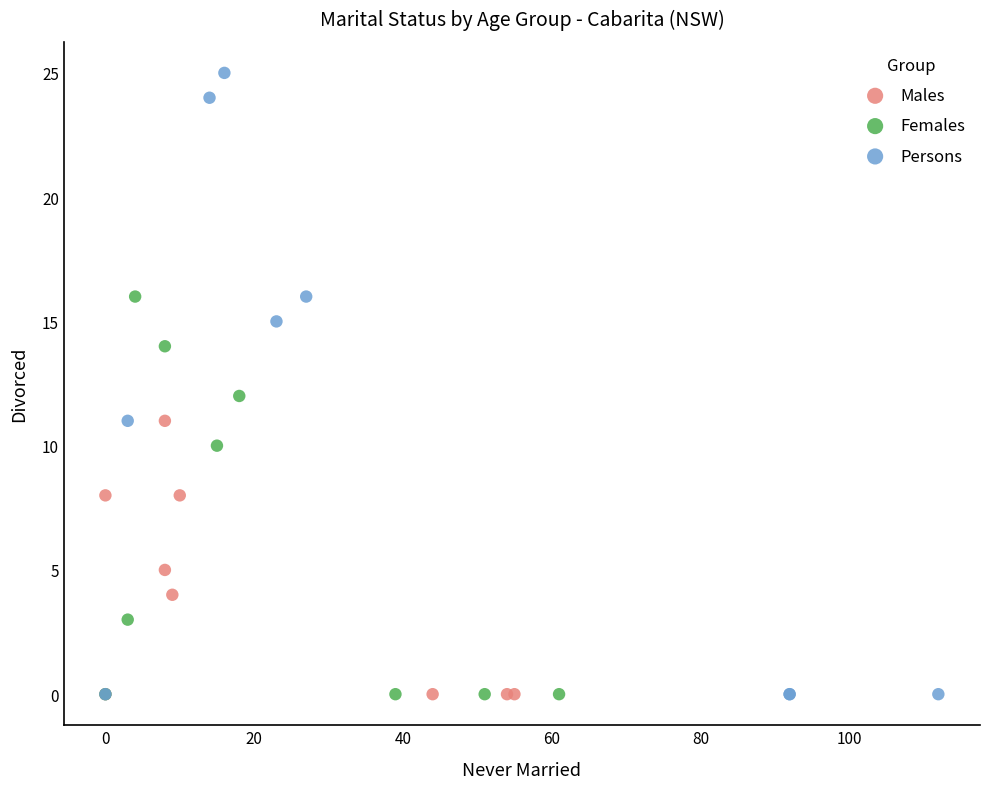

Which series reaches the maximum Y coordinate?

Persons